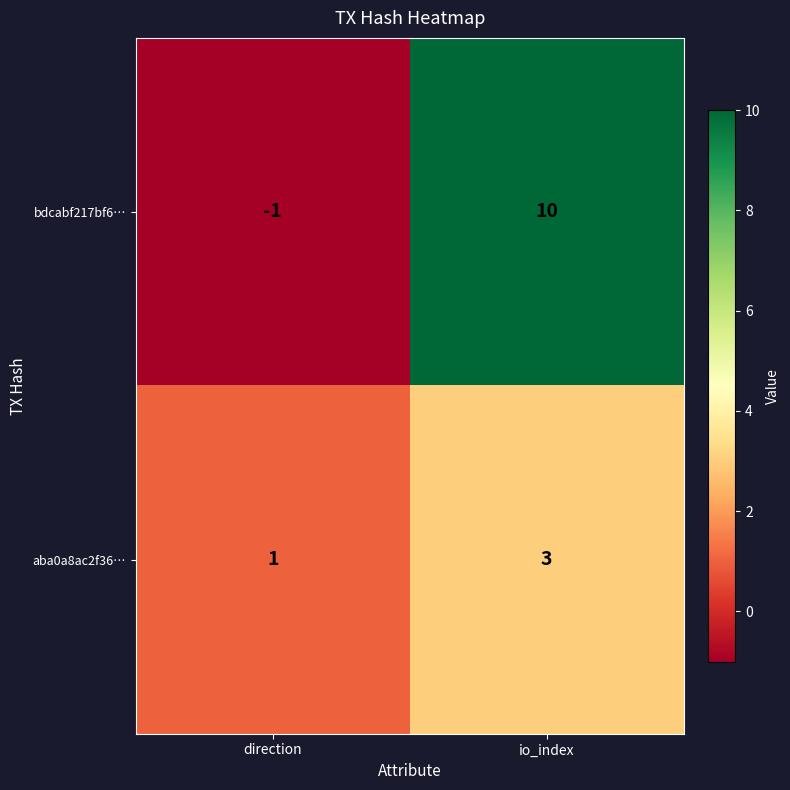

At direction, list the series in order from smallest to largest.

bdcabf217bf6…, aba0a8ac2f36…